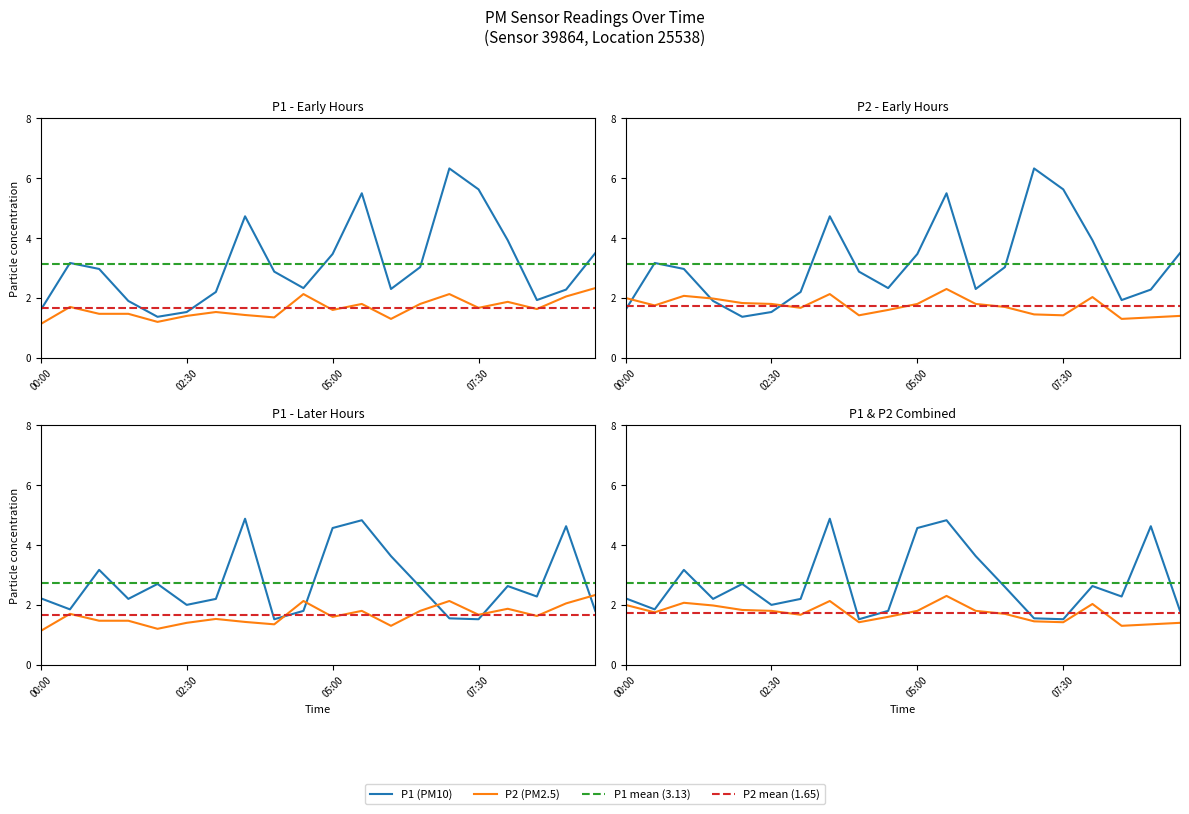

In P2_late, how many points are higher than both neighbors (excluding endpoints)?

4